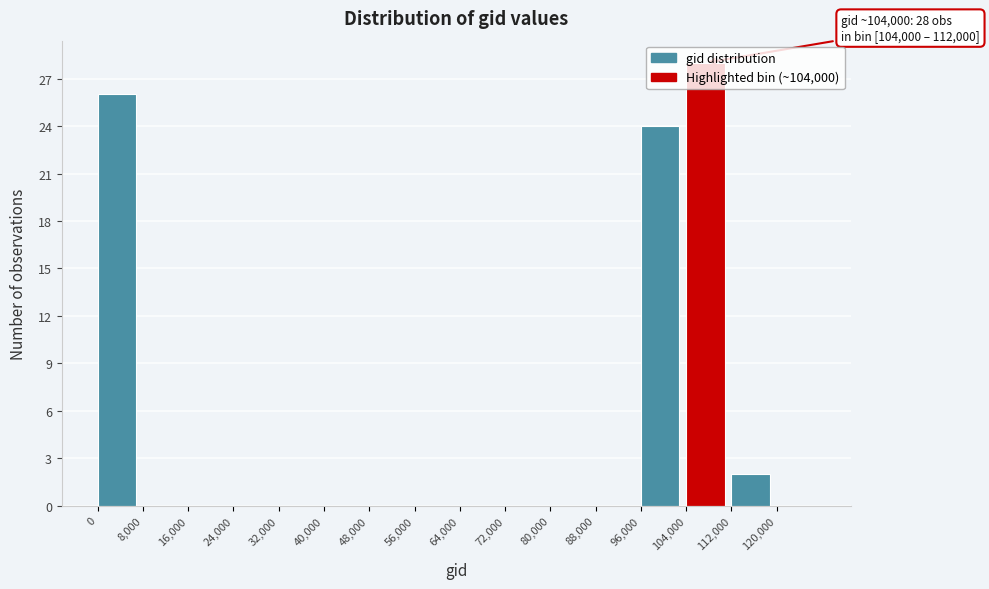

Which range on the x-axis has the tallest bar?

104000 to 112000